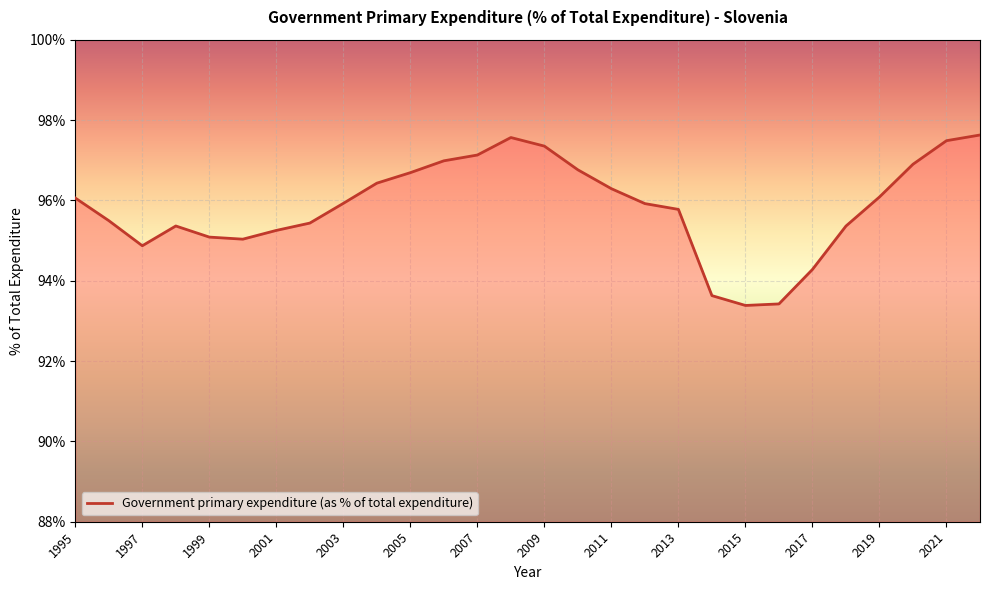

What is the maximum value shown in the chart?

97.6